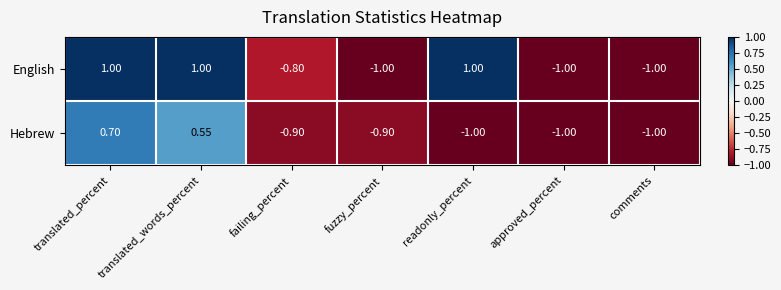

Rank the series at fuzzy_percent from highest to lowest value.

Hebrew, English